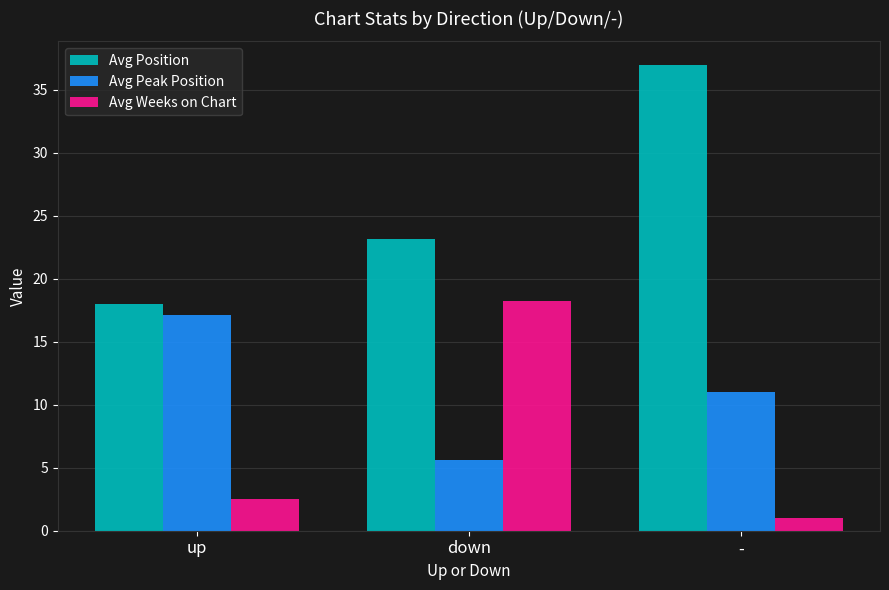

What is the approximate value of Avg Weeks on Chart at up?

2.5